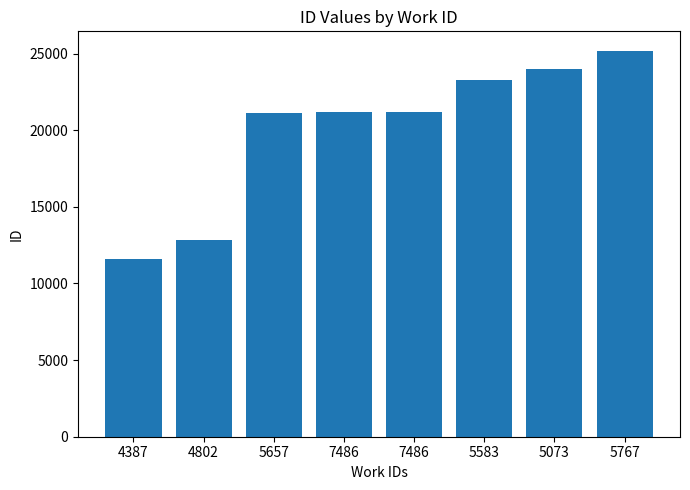

Rank the categories by value from highest to lowest.

5767, 5073, 5583, 7486, 7486, 5657, 4802, 4387